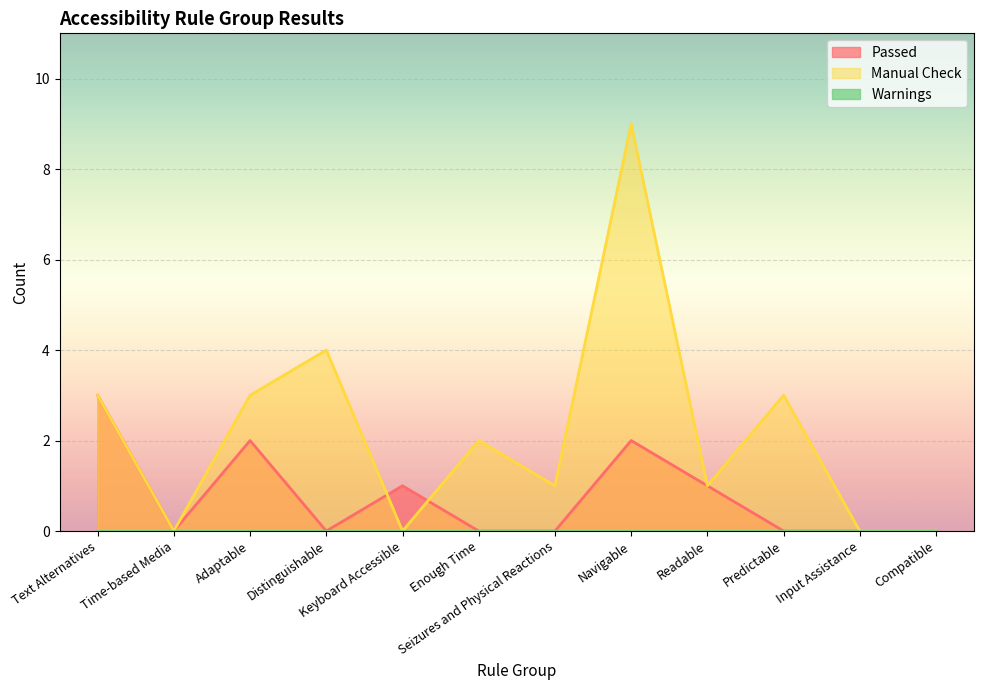

Where does the Manual Check series first go above 2?

Text Alternatives